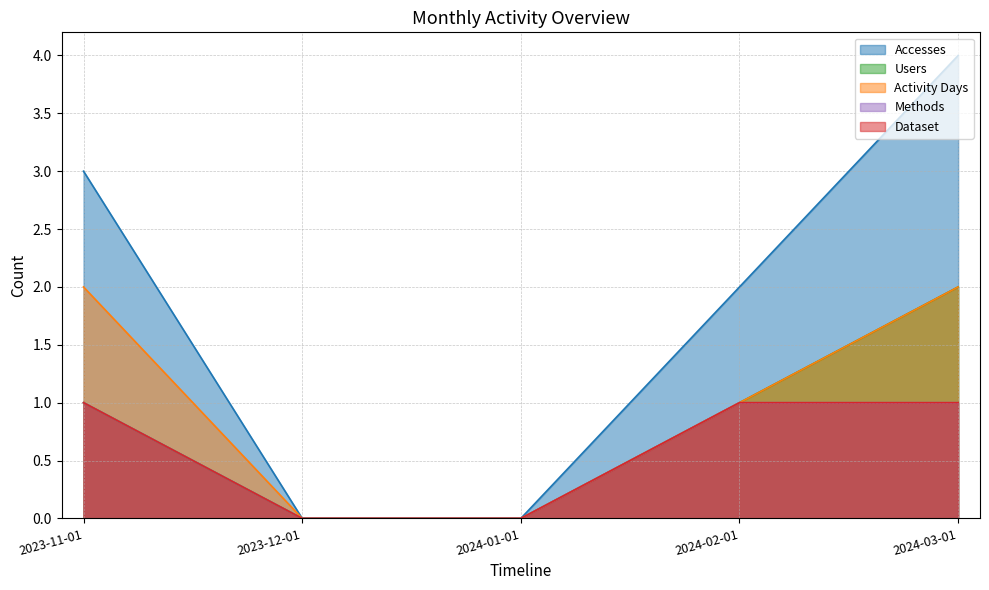

What is the total value across all series at 2024-03-01?

10